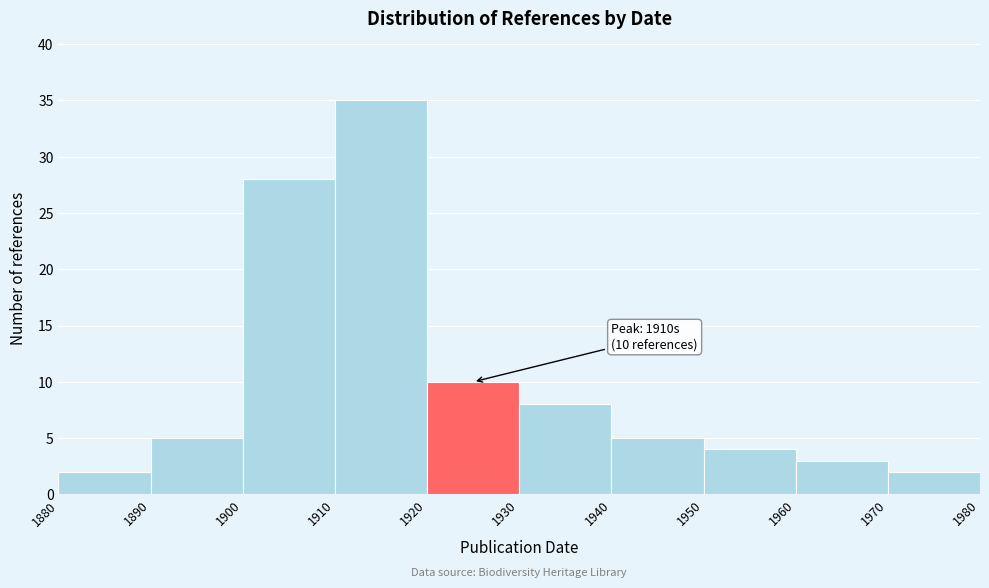

Which range on the x-axis has the tallest bar?

1910 to 1920